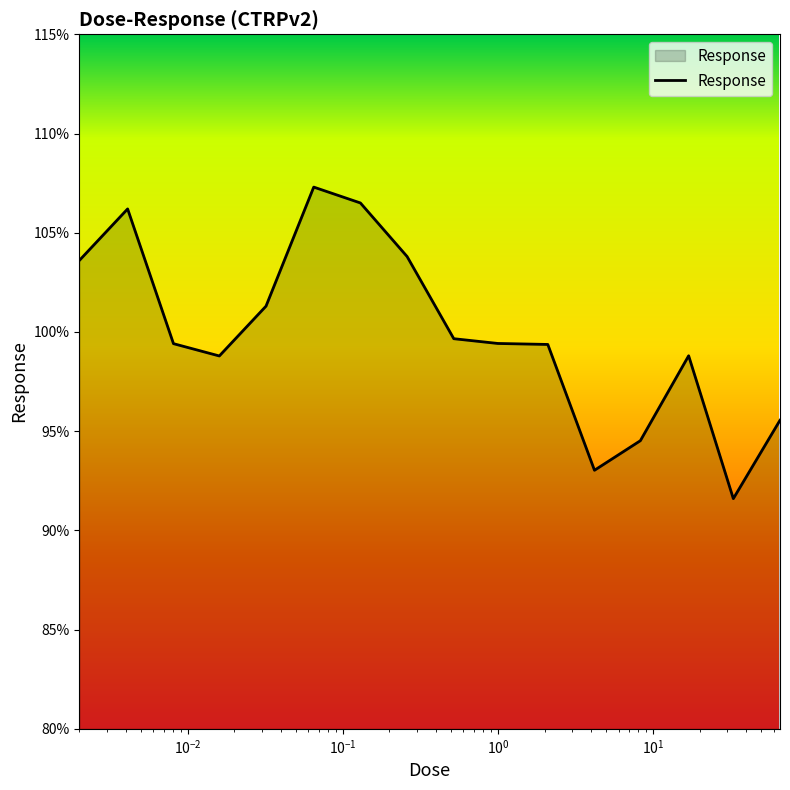

What is the difference between the maximum and minimum values?

15.7